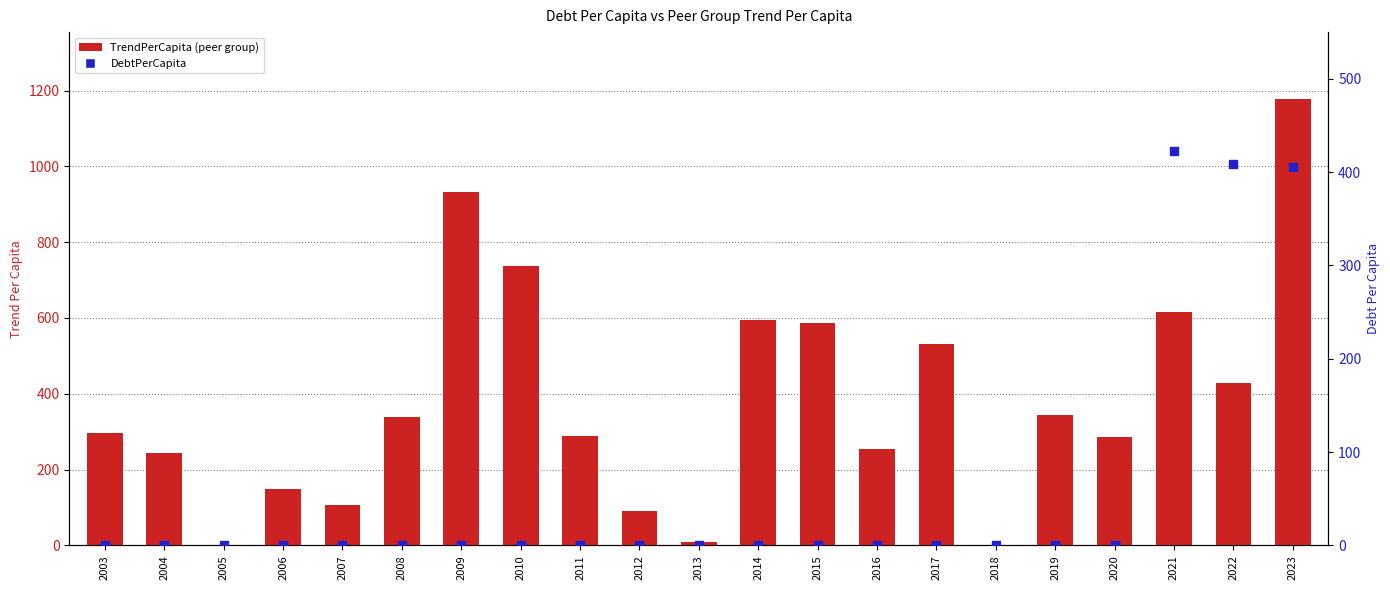

What are all the series names shown in the legend?

TrendPerCapita, DebtPerCapita